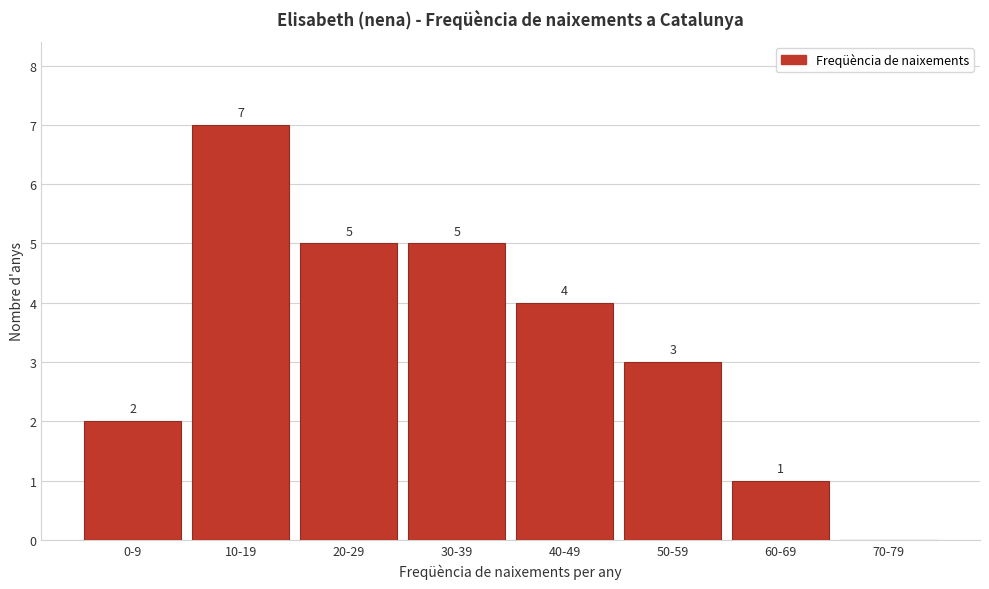

Reading left to right, extract all data points from this chart.

0-9=2	10-19=7	20-29=5	30-39=5	40-49=4	50-59=3	60-69=1	70-79=0